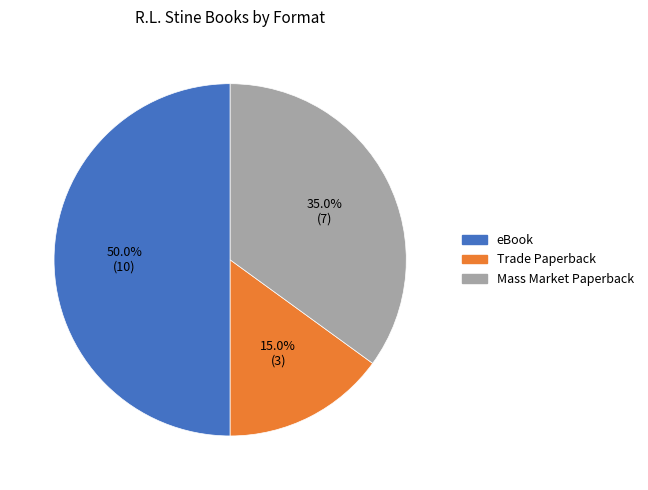

To the nearest percent, what percentage of the pie is Trade Paperback?

15%